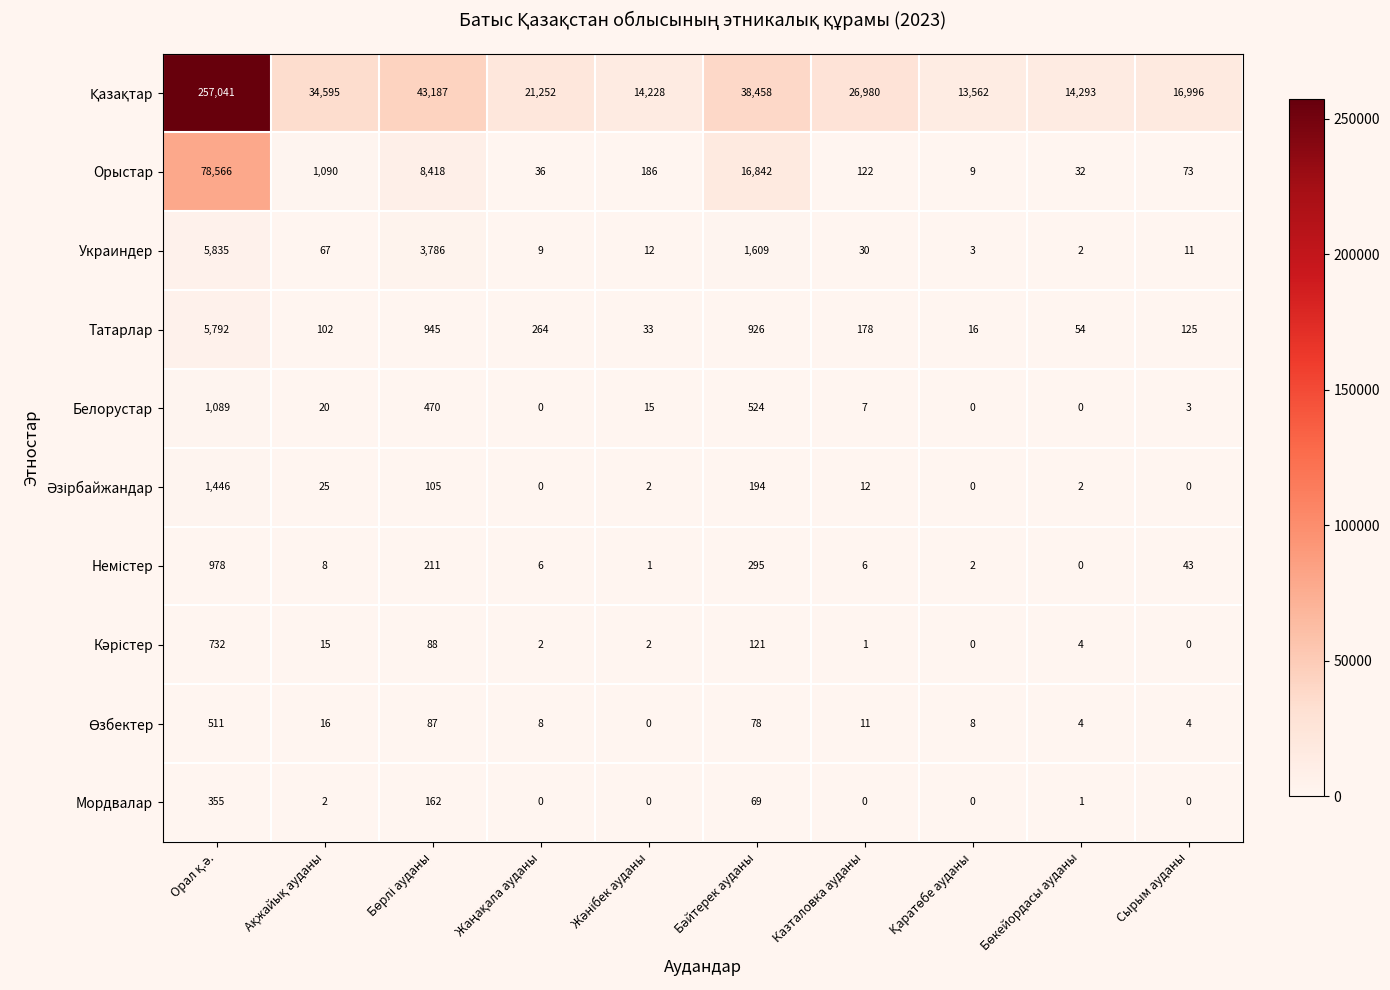

What is the maximum value for Украиндер?

5835